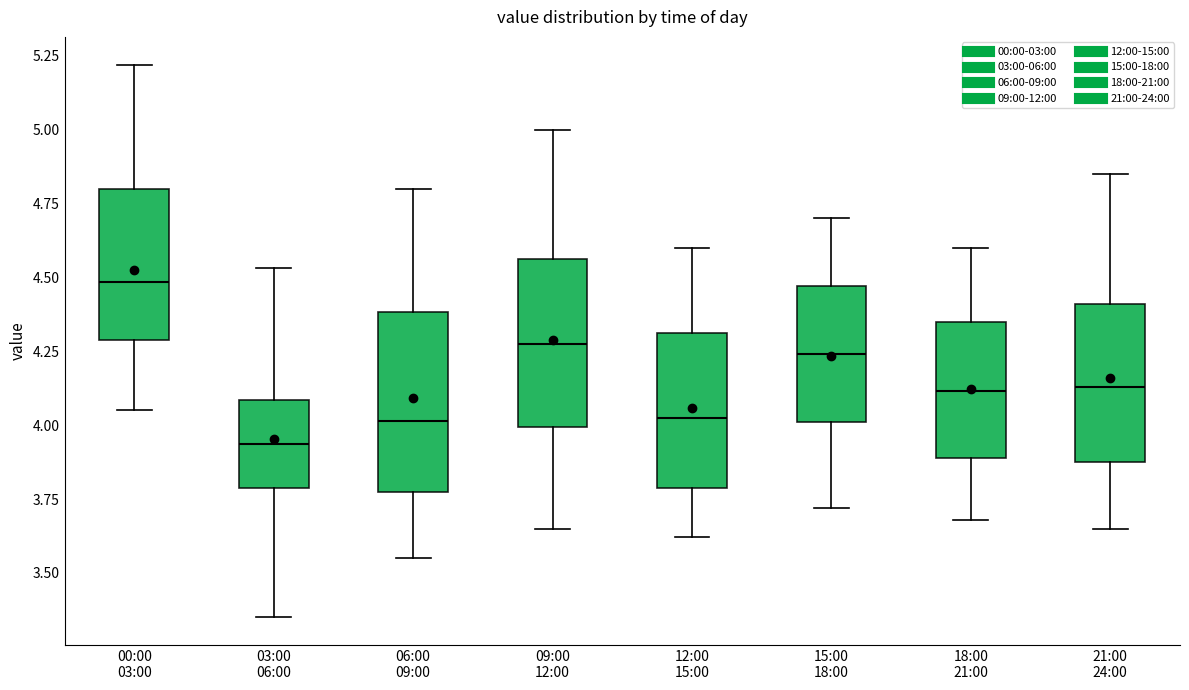

Which box has the lowest median line?

03:00 06:00